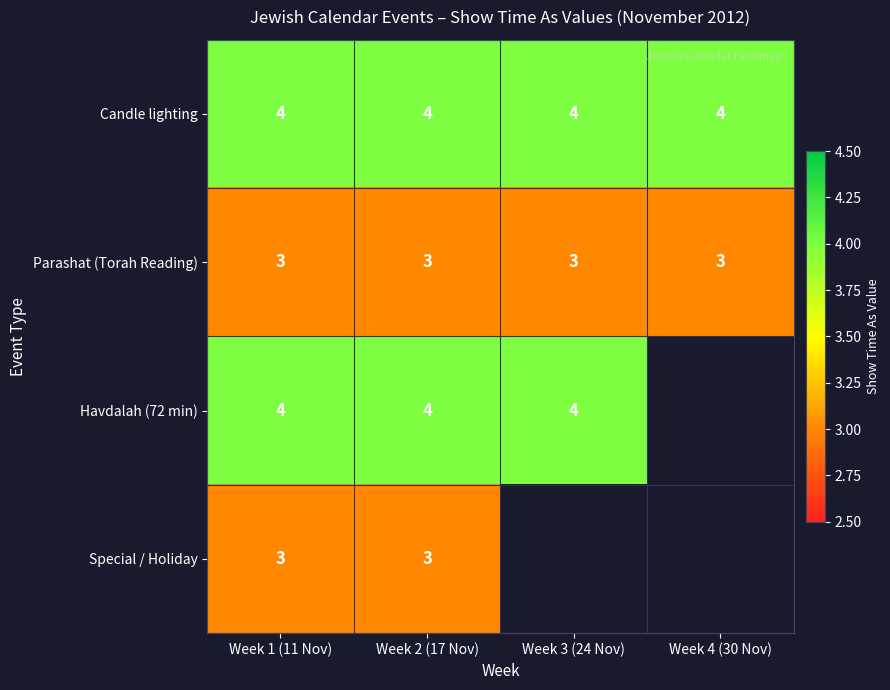

The value of Havdalah (72 min) at Week 3 (24 Nov) is 6. True or false?

False